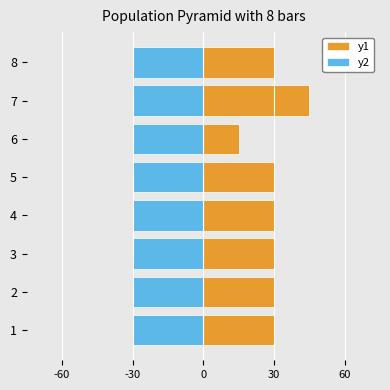

Which series has the largest range (max minus min)?

y1